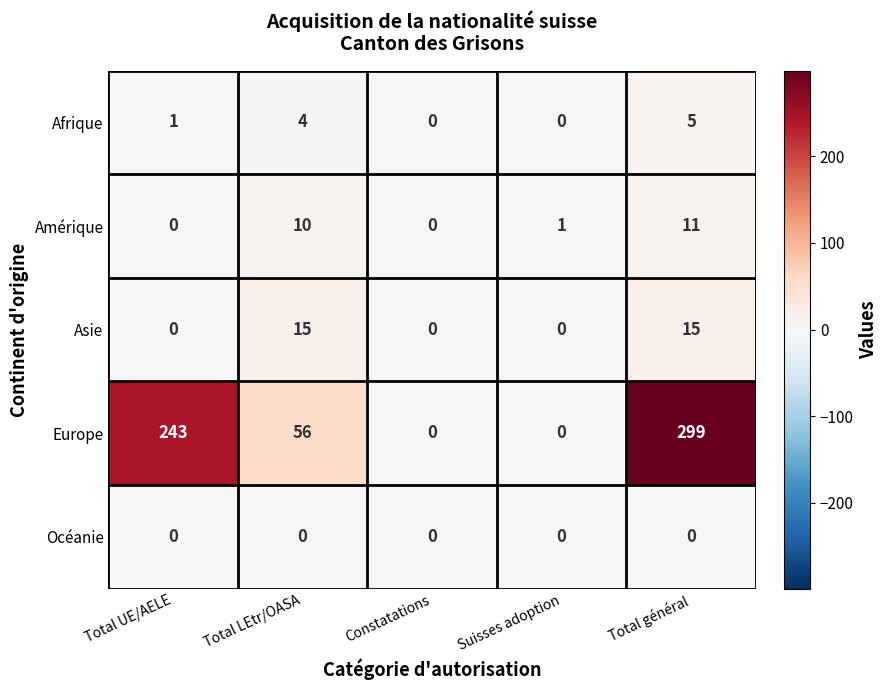

Which series has the widest spread of values?

Europe